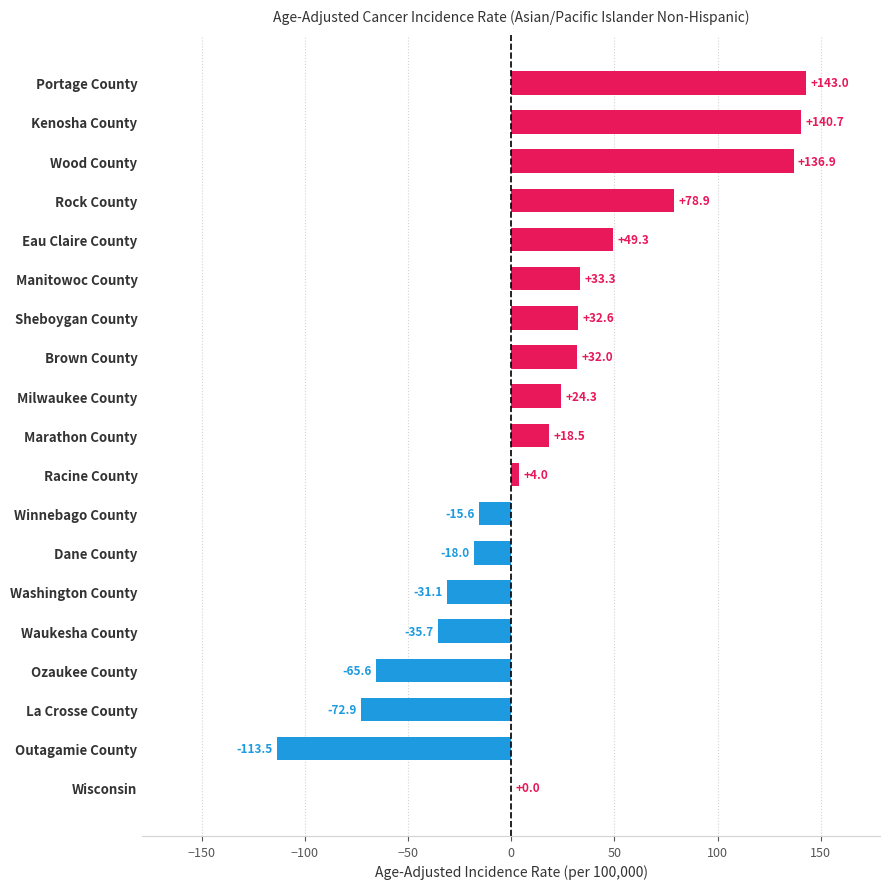

True or false: the data shows 212.6 at Kenosha County.

False